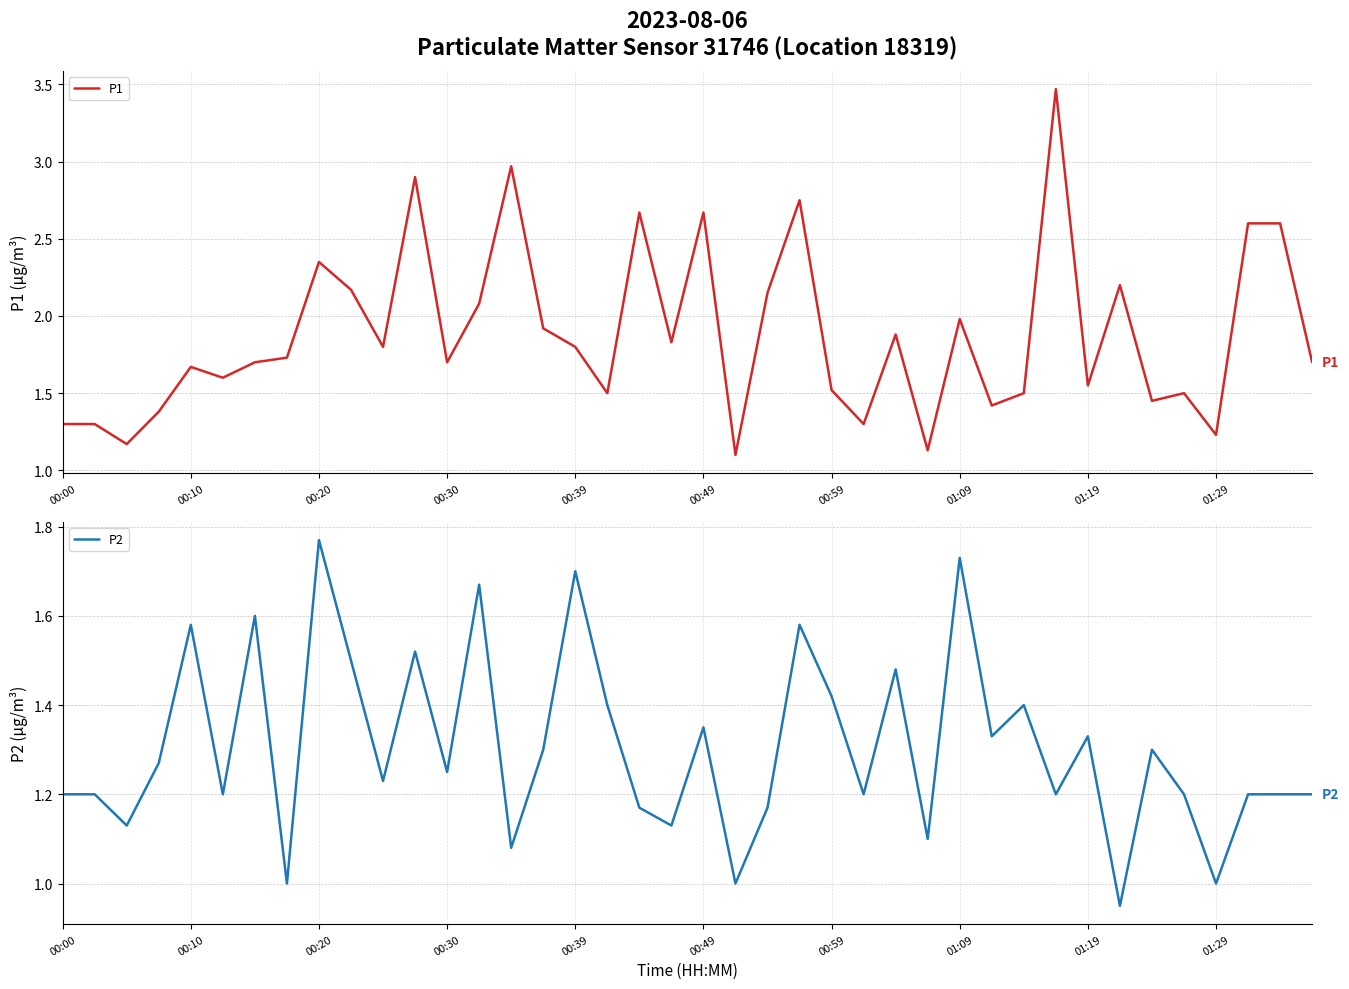

Which series changed the most between 00:30 and 00:49?

P1